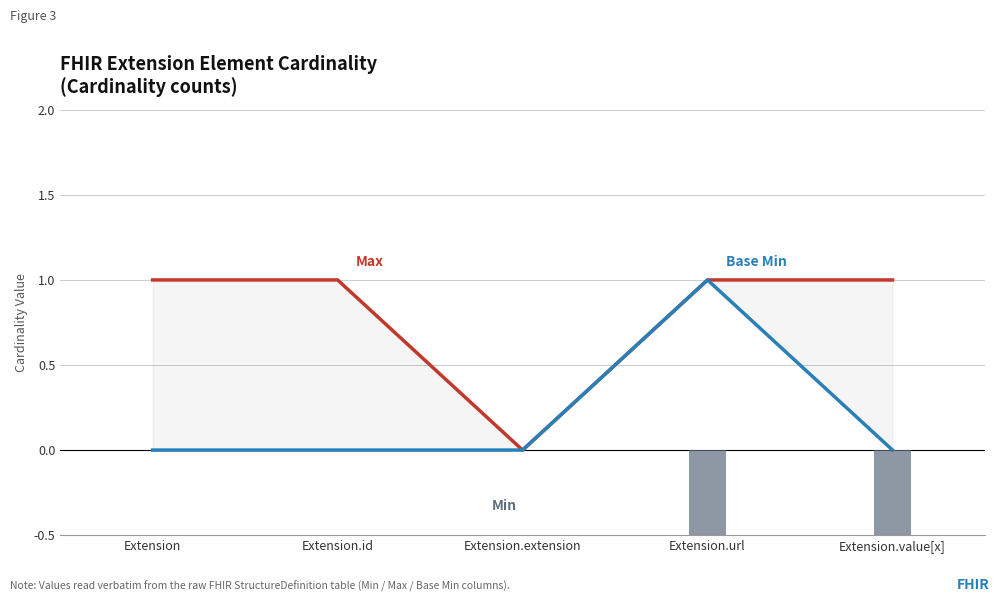

Which series has the largest total across all categories?

Max